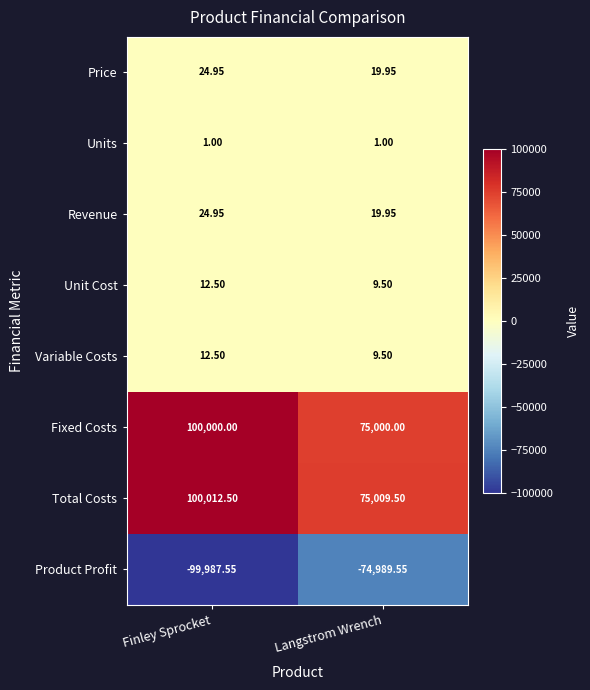

Between Finley Sprocket and Langstrom Wrench, which series saw the biggest shift?

Total Costs